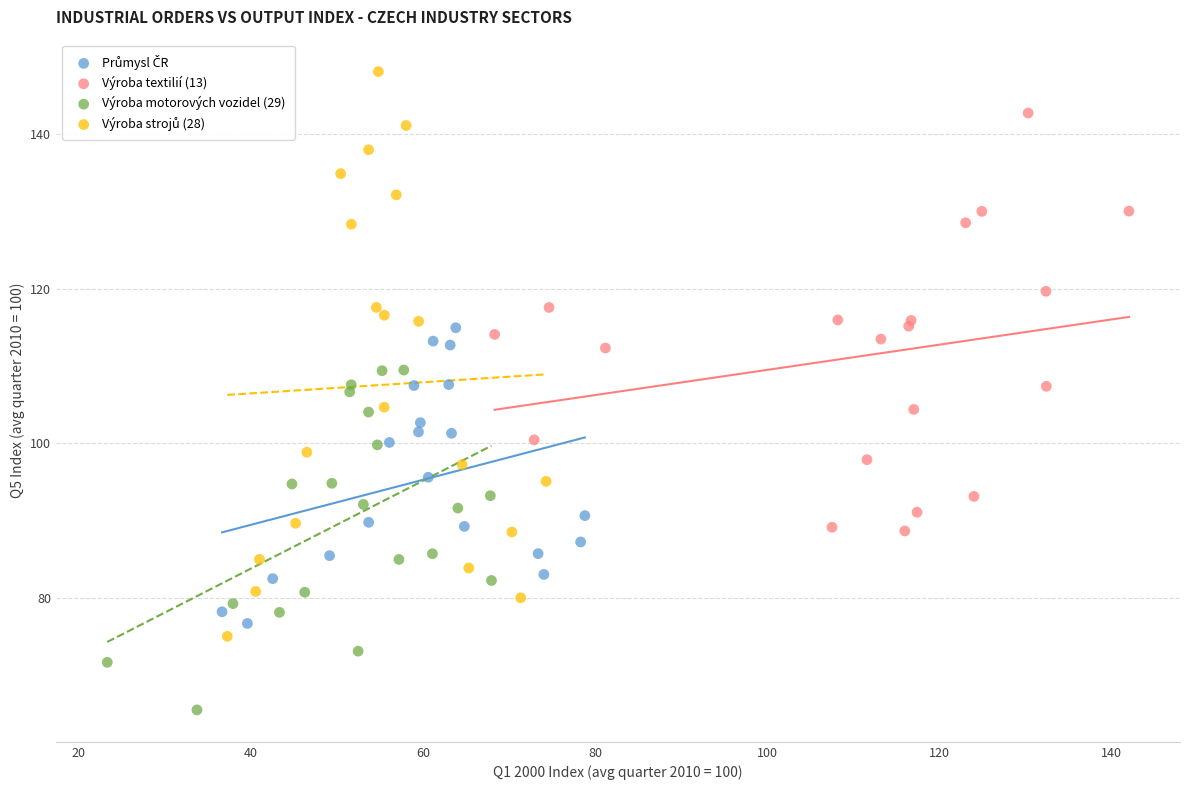

Which series contains the lowest Y value?

Výroba motorových vozidel (29)